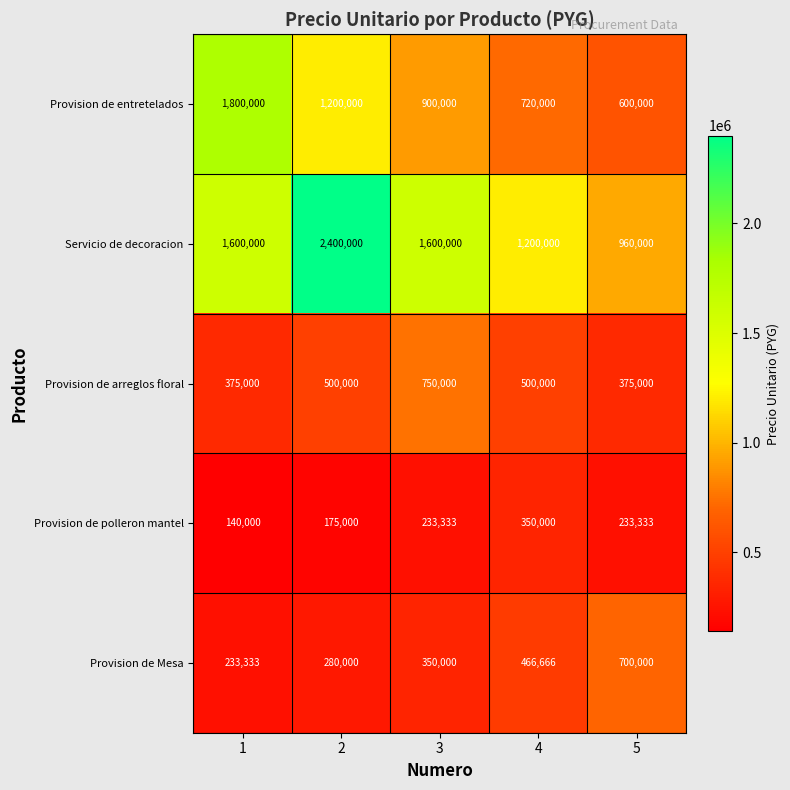

The Provision de Mesa series shows 155831 at 5. True or false?

False